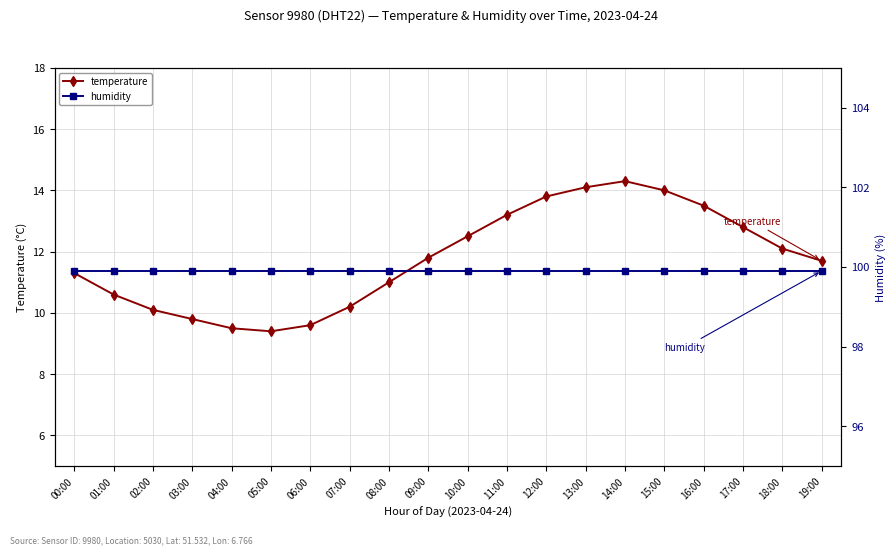

At which category does temperature reach its first local peak?

14:00